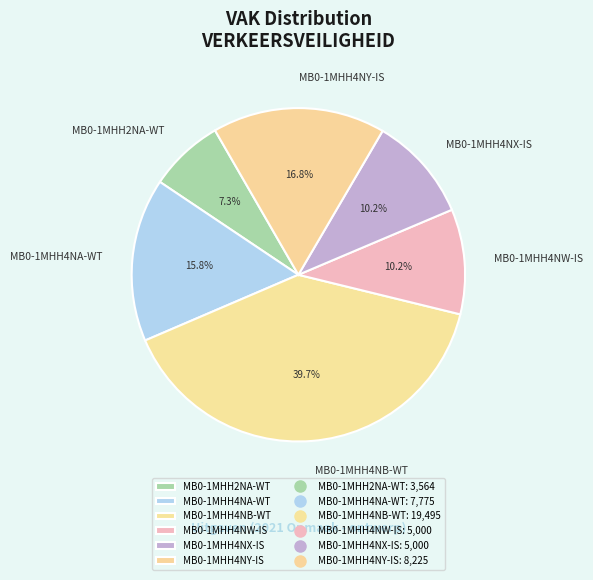

Does MB0-1MHH4NY-IS account for over 50% of the chart?

No